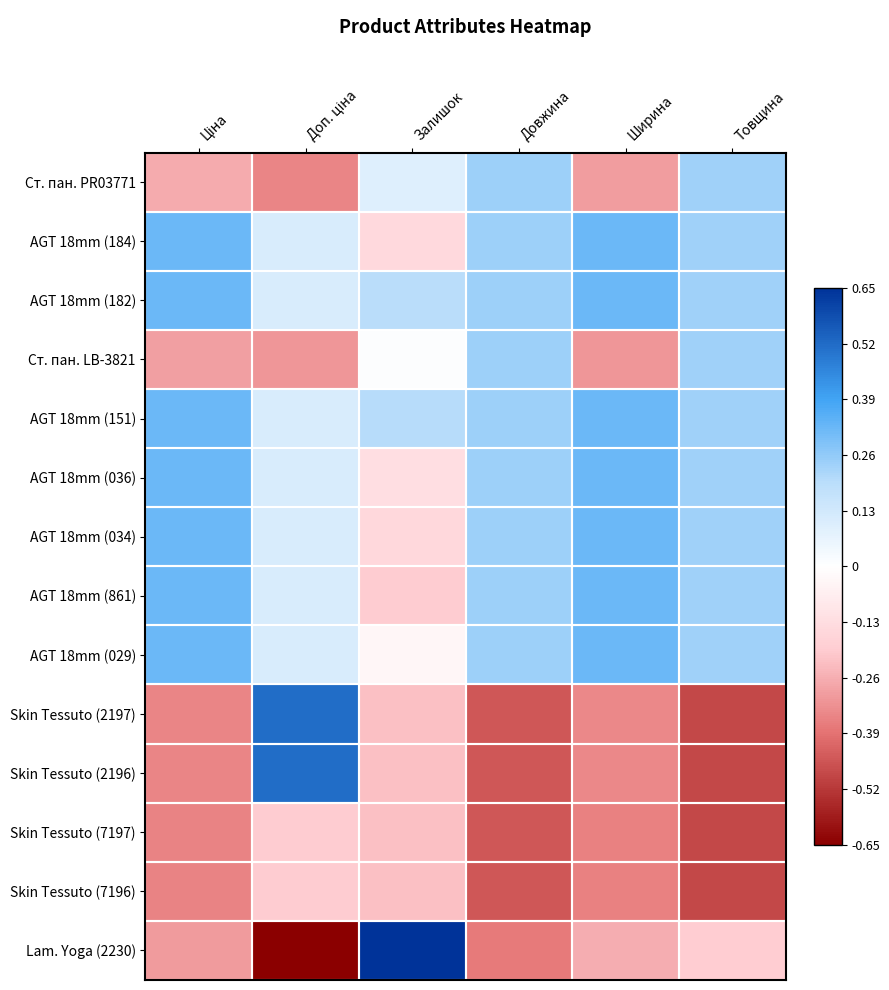

List the series in order of their peak value, highest first.

Lam. Yoga (2230), Skin Tessuto (2197), Skin Tessuto (2196), AGT 18mm (184), AGT 18mm (182), AGT 18mm (151), AGT 18mm (036), AGT 18mm (034), AGT 18mm (861), AGT 18mm (029), Ст. пан. PR03771, Ст. пан. LB-3821, Skin Tessuto (7197), Skin Tessuto (7196)